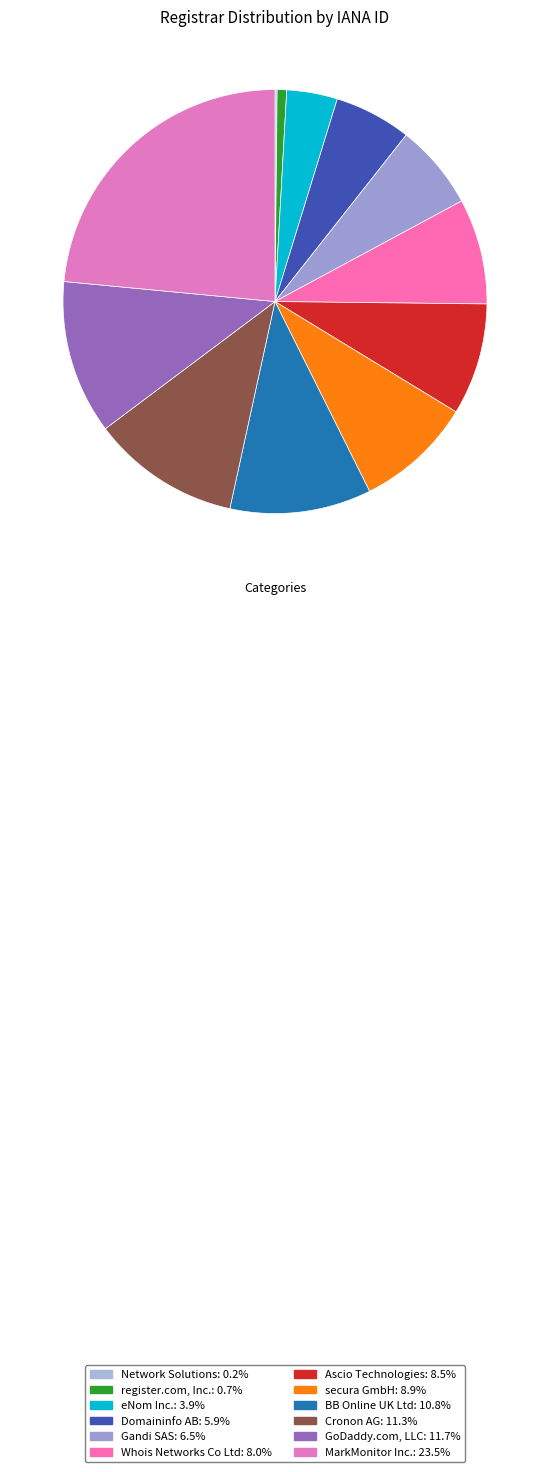

What percentage is the register.com, Inc. slice, to the nearest percent?

1%